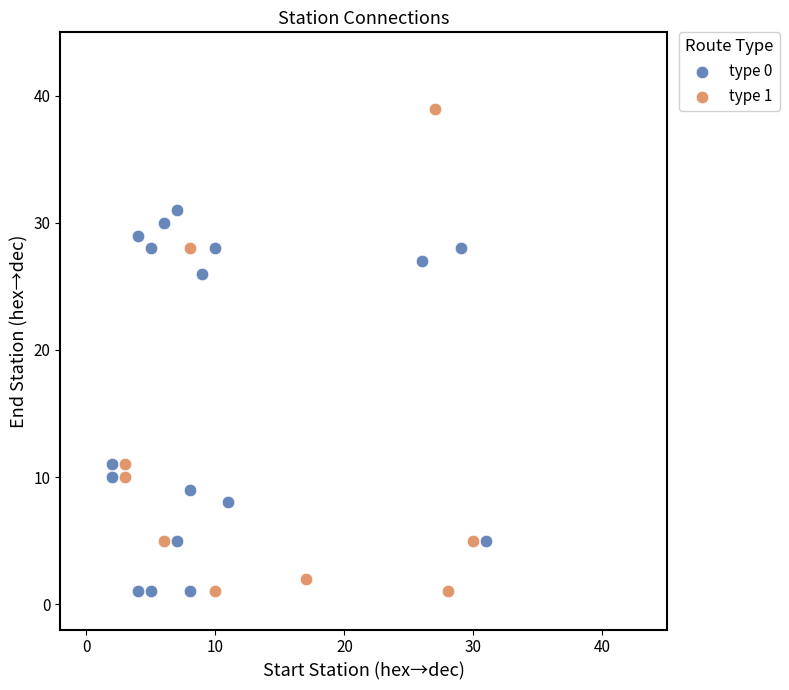

Which series has the widest spread of Y values?

type 1